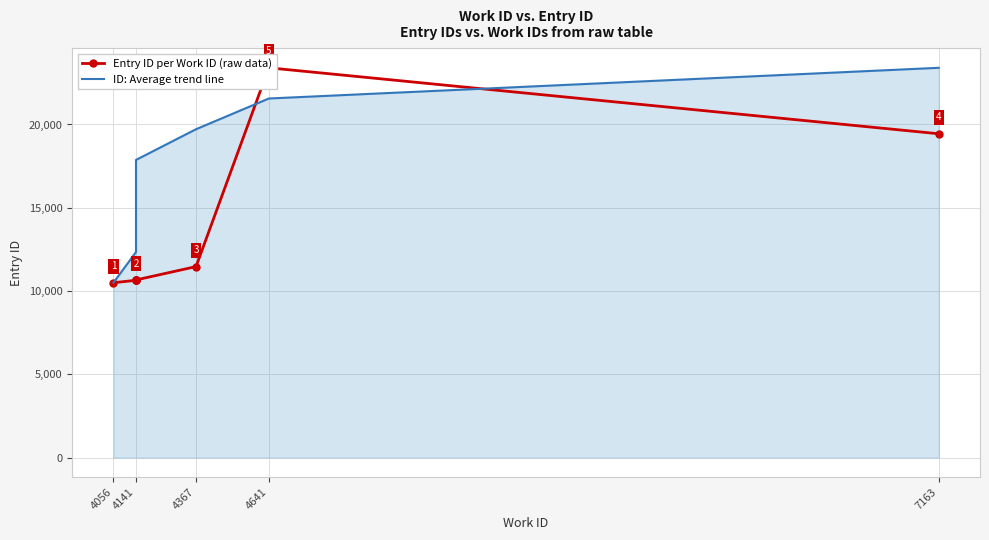

Reading left to right, extract all data points from this chart.

Entry ID per Work ID (raw data): 10498.0	10645.0	10647.0	10648.0	10665.0	11467.0	23403.0	19442.0
ID: Average trend line: 10498.0	12341.6	14185.1	16028.7	17872.3	19715.9	21559.4	23403.0